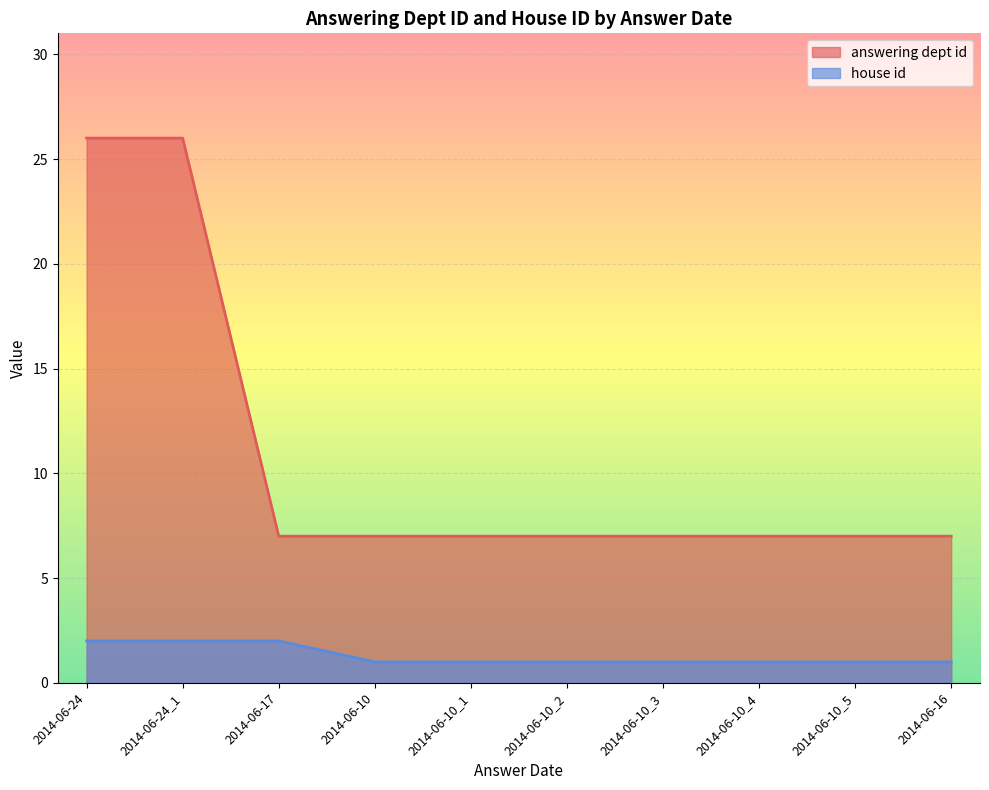

Read the house id value at 2014-06-10.

1